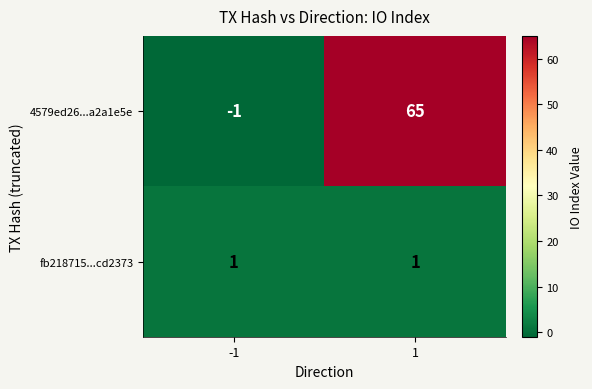

At -1, list the series in order from largest to smallest.

fb218715...cd2373, 4579ed26...a2a1e5e